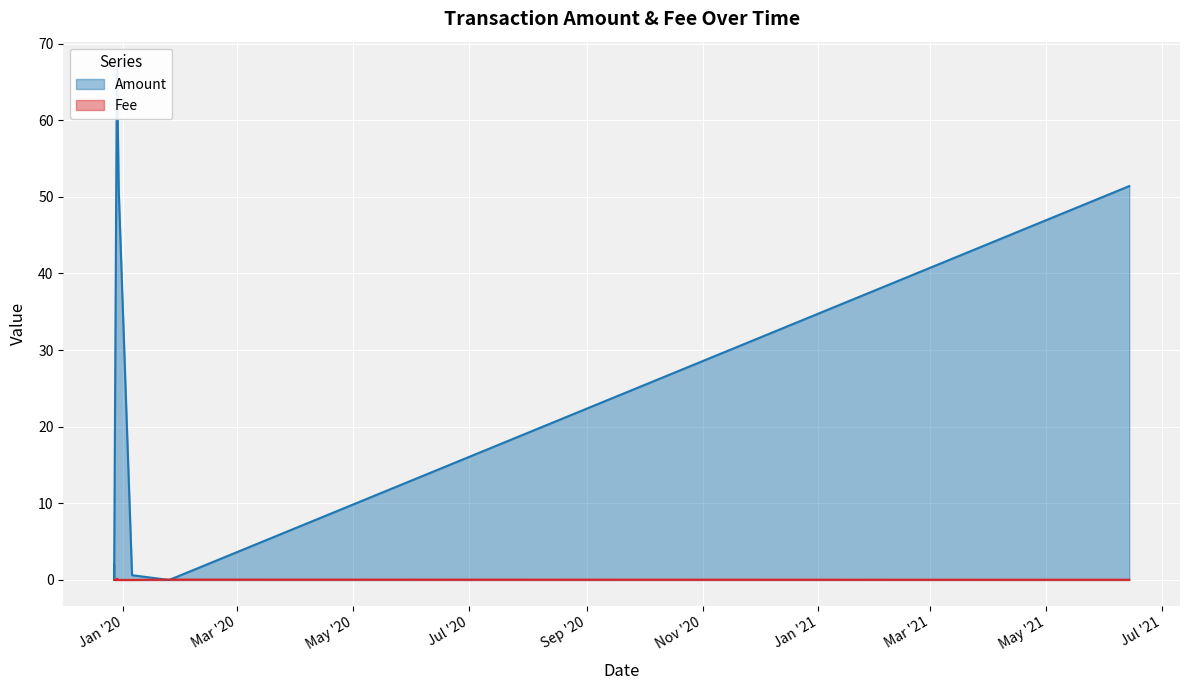

At which category is the sum across all series the highest?

2019-12-28 14:21:48